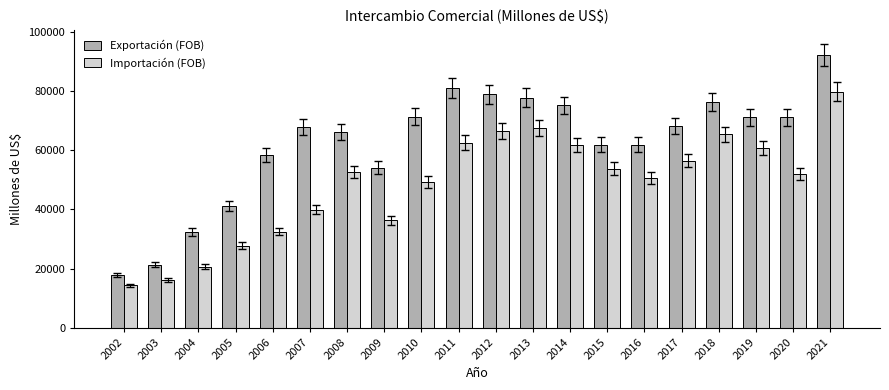

What is the greatest value displayed?

92154.6